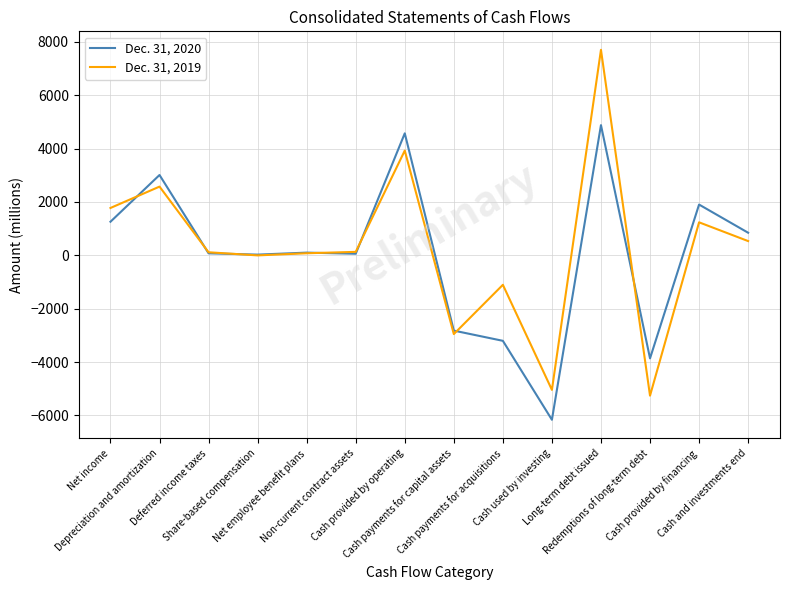

True or false: Dec. 31, 2020 has more than 0 points higher than both neighbors.

True